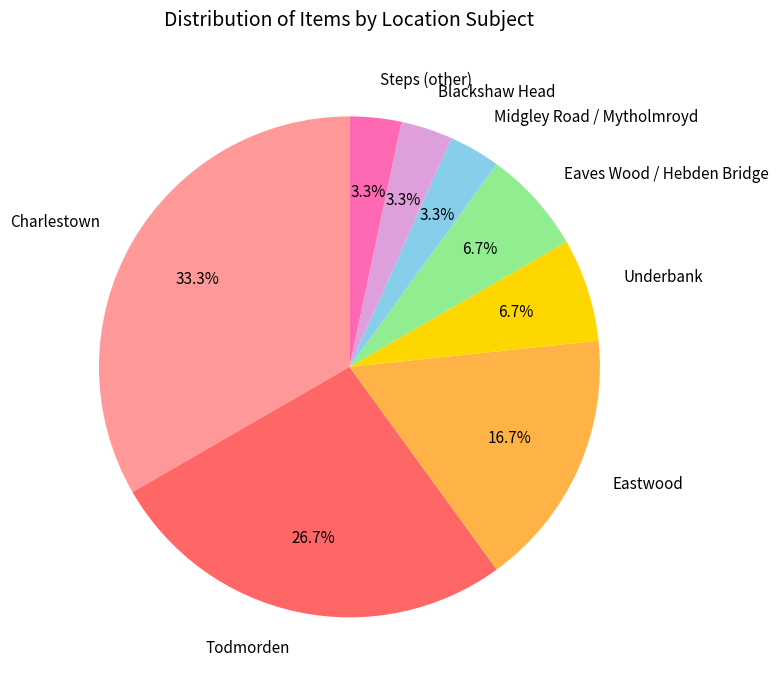

What percentage is NOT represented by Charlestown?

66.7%